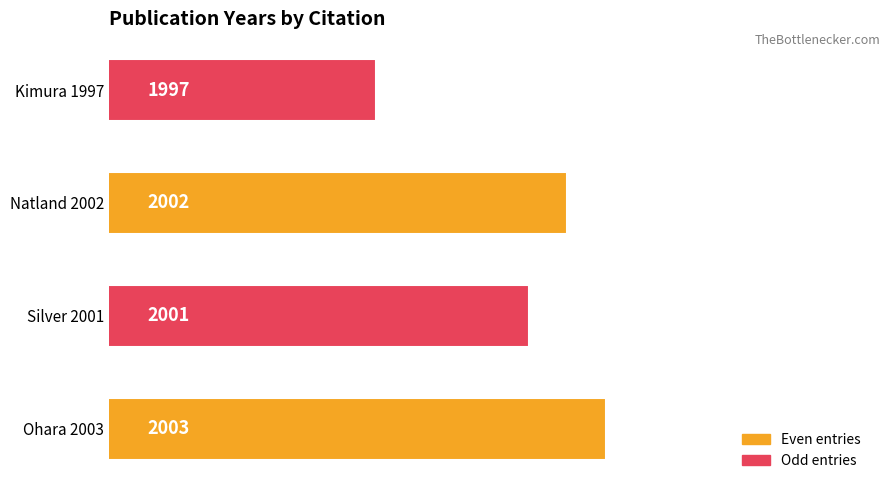

Which has a higher value, Ohara 2003 or Silver 2001?

Ohara 2003